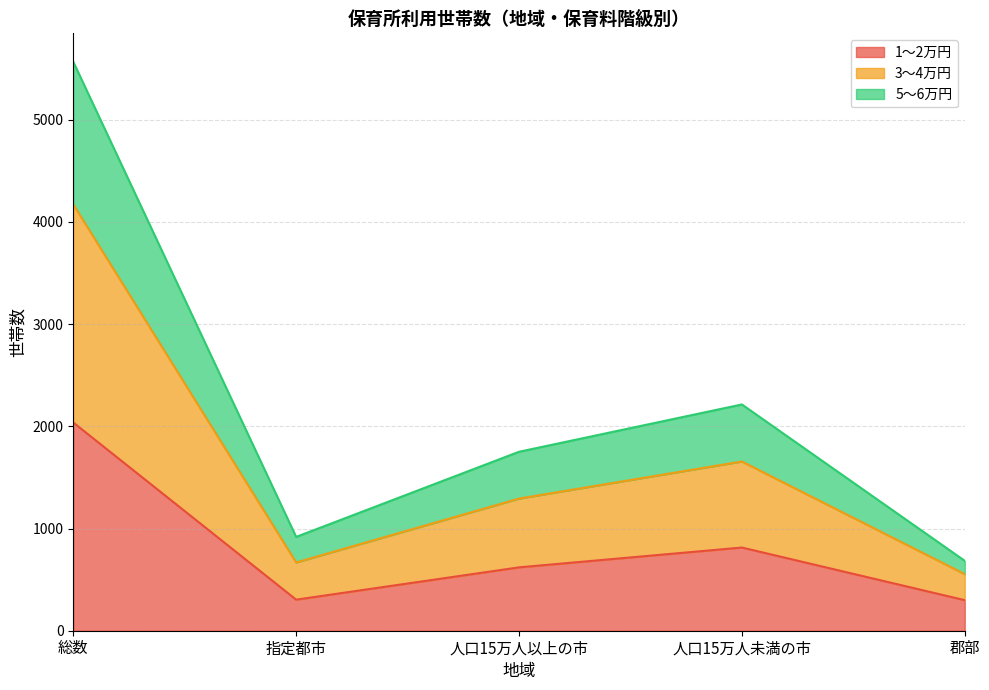

How many interior local peaks does the 1～2万円 series have?

1